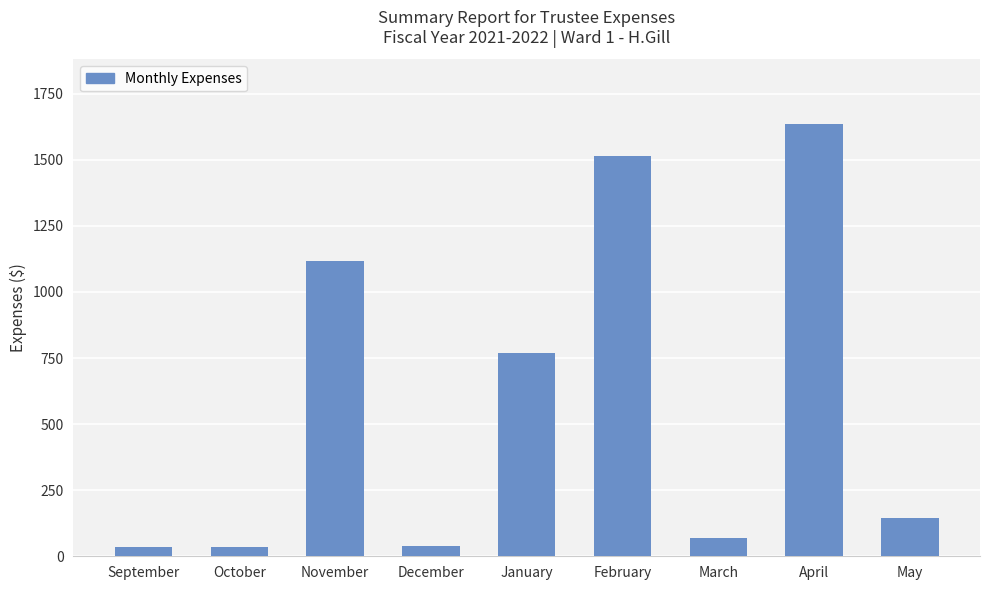

How many bars are there in total?

9